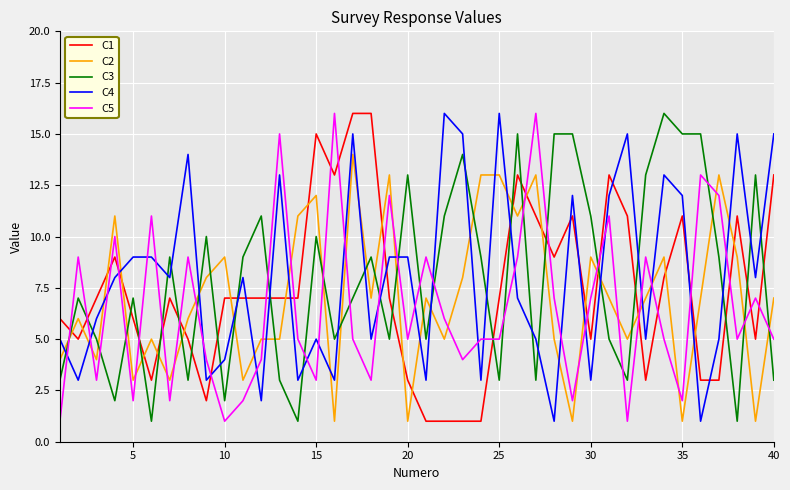

Which series ends up on top after the final intersection of C2 and C5?

C2